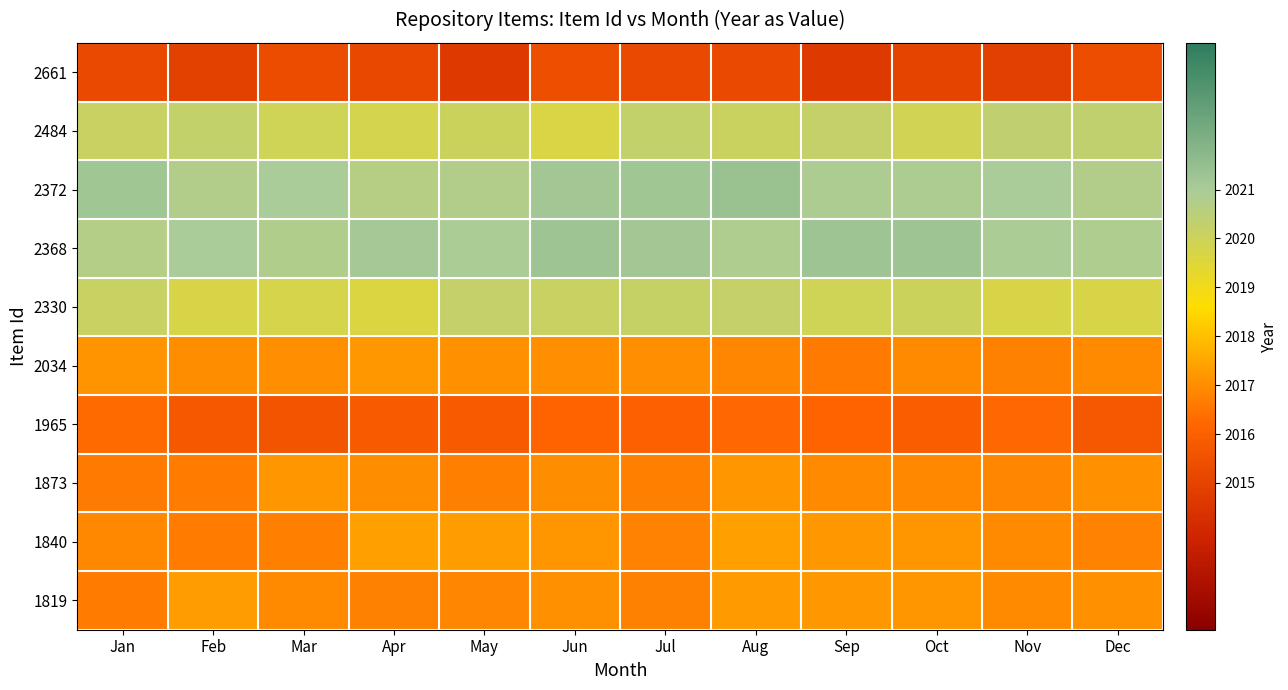

How many series are shown in this chart?

10